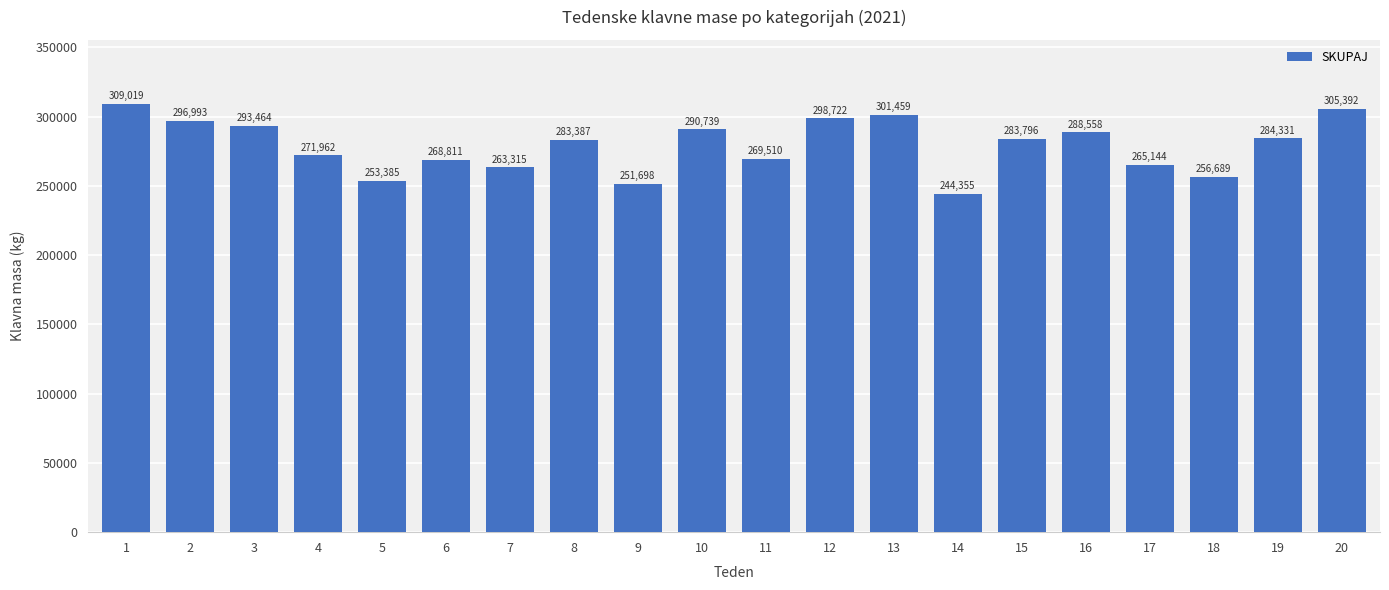

How many data points are less than 283796?

10